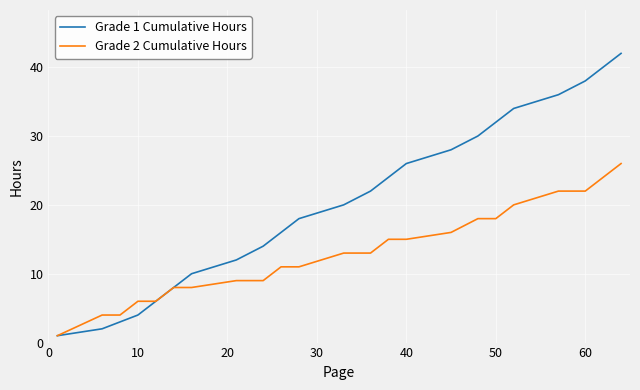

Which series has the widest spread of values?

Grade 1 Cumulative Hours